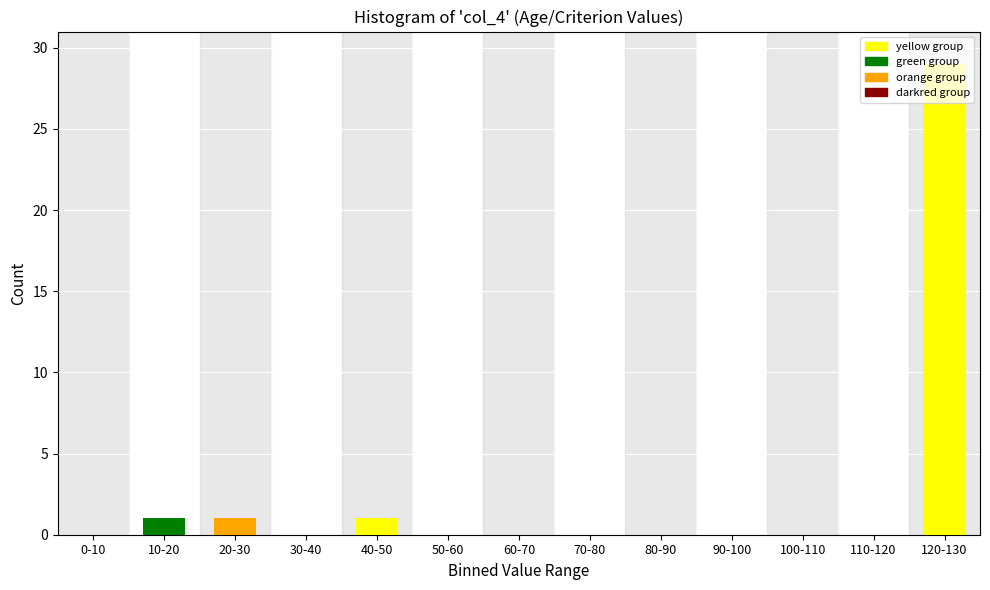

True or false: the data shows 2 at 10-20.

False